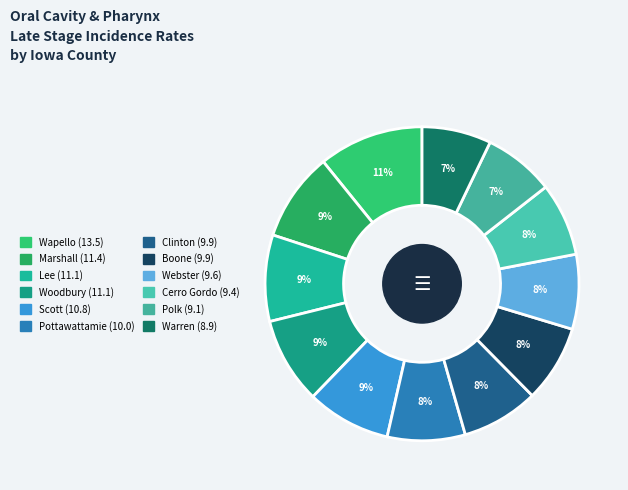

Rank the categories by value from lowest to highest.

Warren, Polk, Cerro Gordo, Webster, Clinton, Boone, Pottawattamie, Scott, Lee, Woodbury, Marshall, Wapello